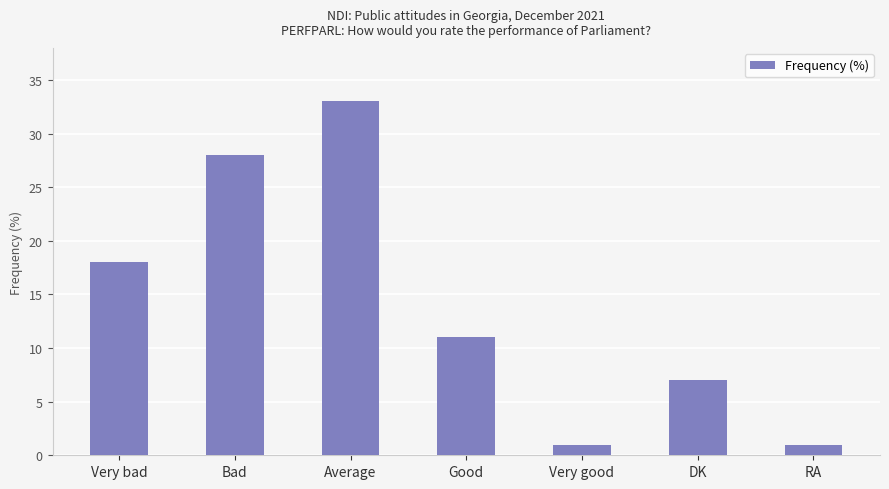

What is the change in value from Very good to DK?

+6